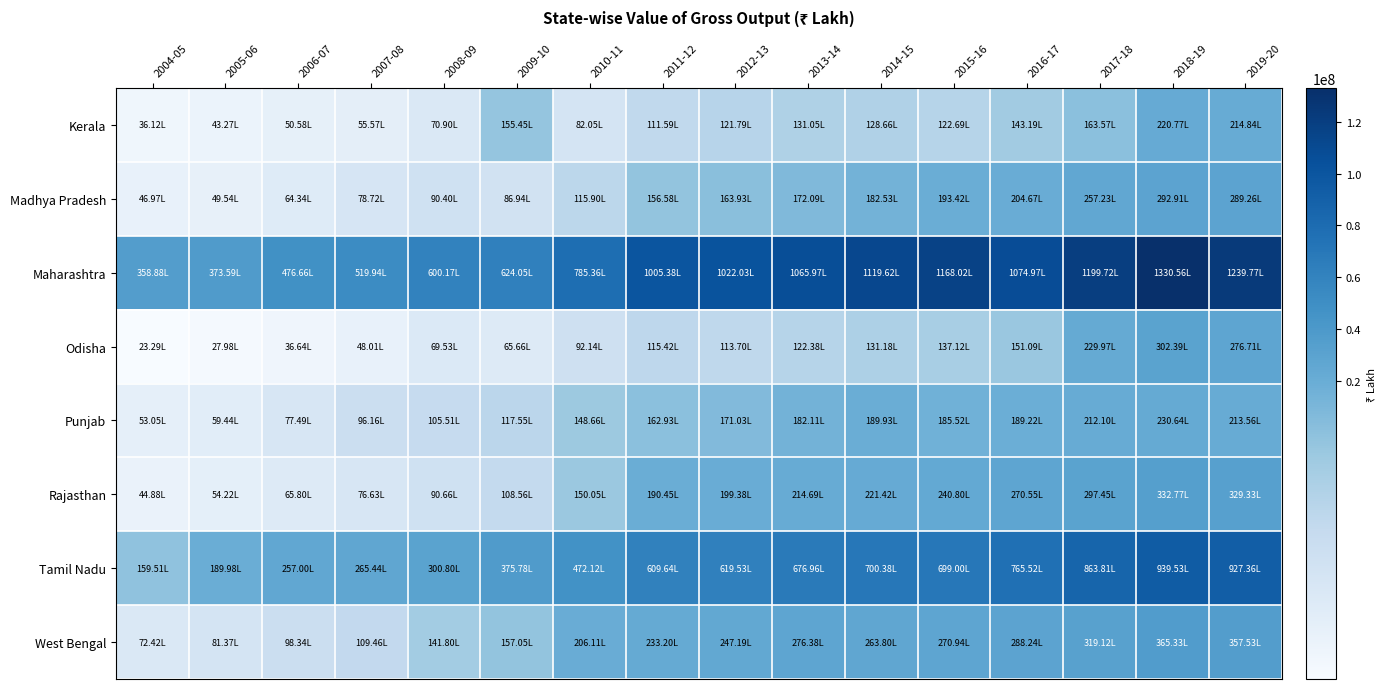

Which has a higher value, 2008-09 or 2019-20?

2019-20